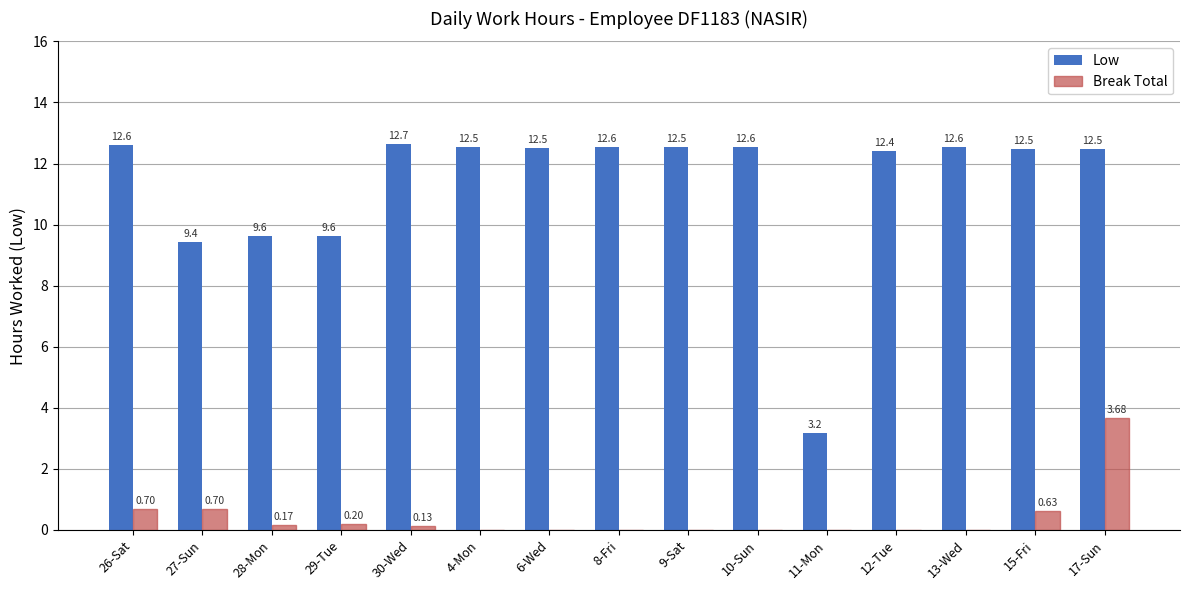

Is the value of Low at 17-Sun greater than the value of Break Total at 4-Mon?

Yes